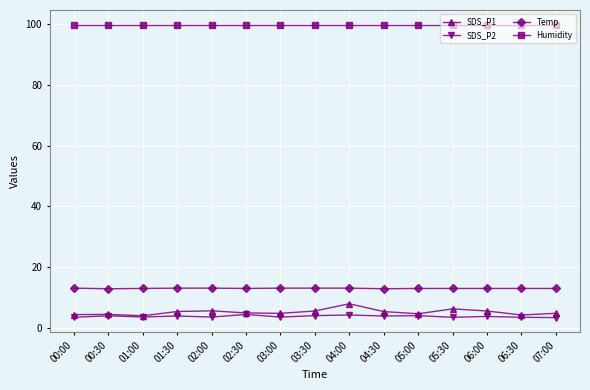

What is the difference between the highest and lowest values at 05:00?

95.9